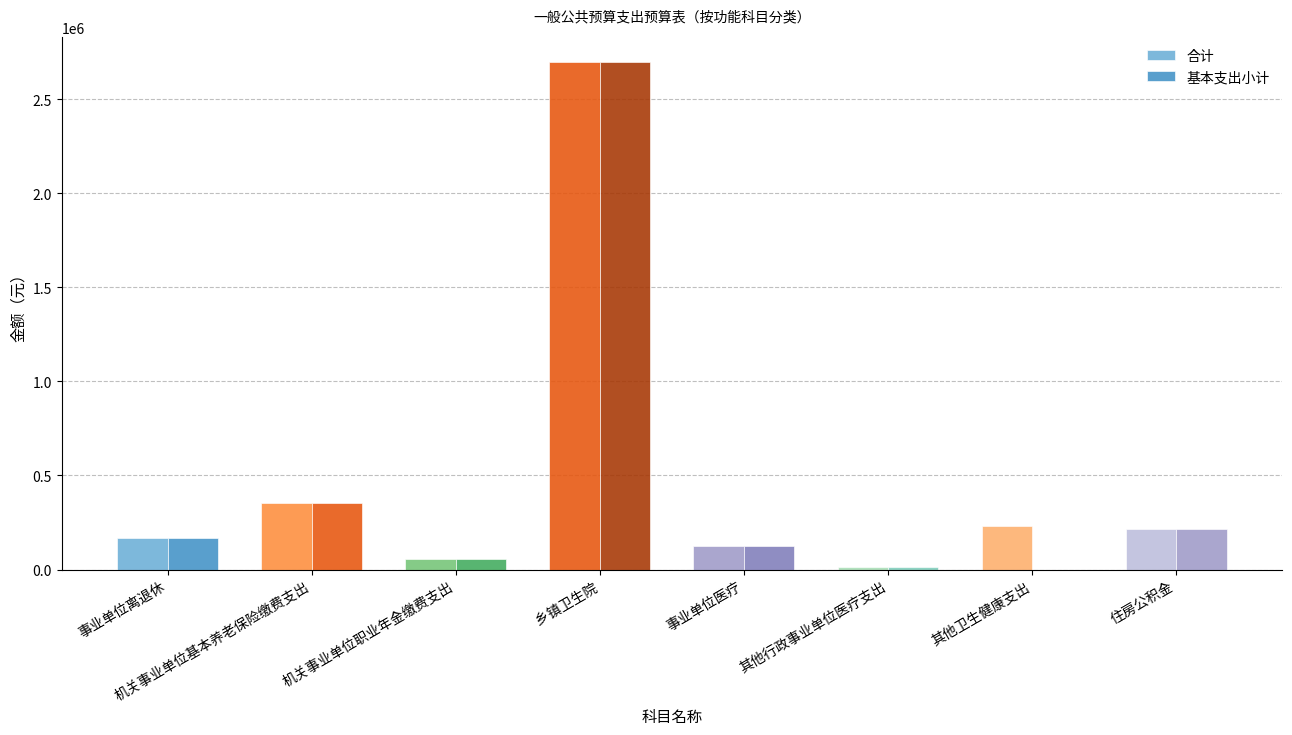

How many values in the 合计 series exceed 214355?

4